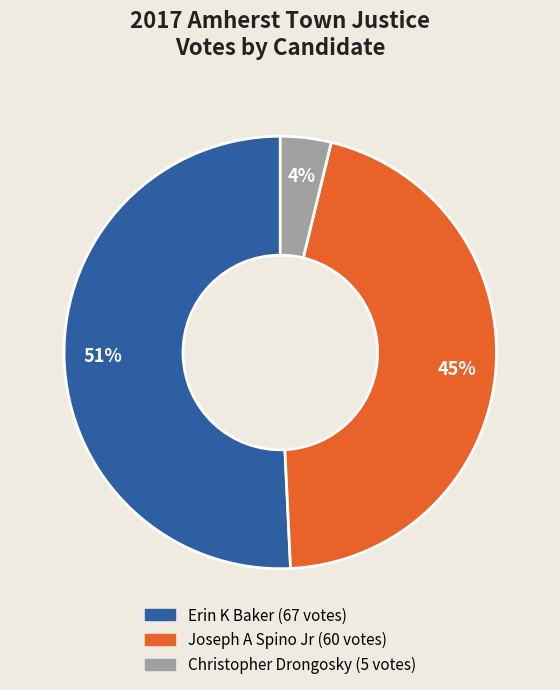

To the nearest percent, what is the average slice percentage?

33%